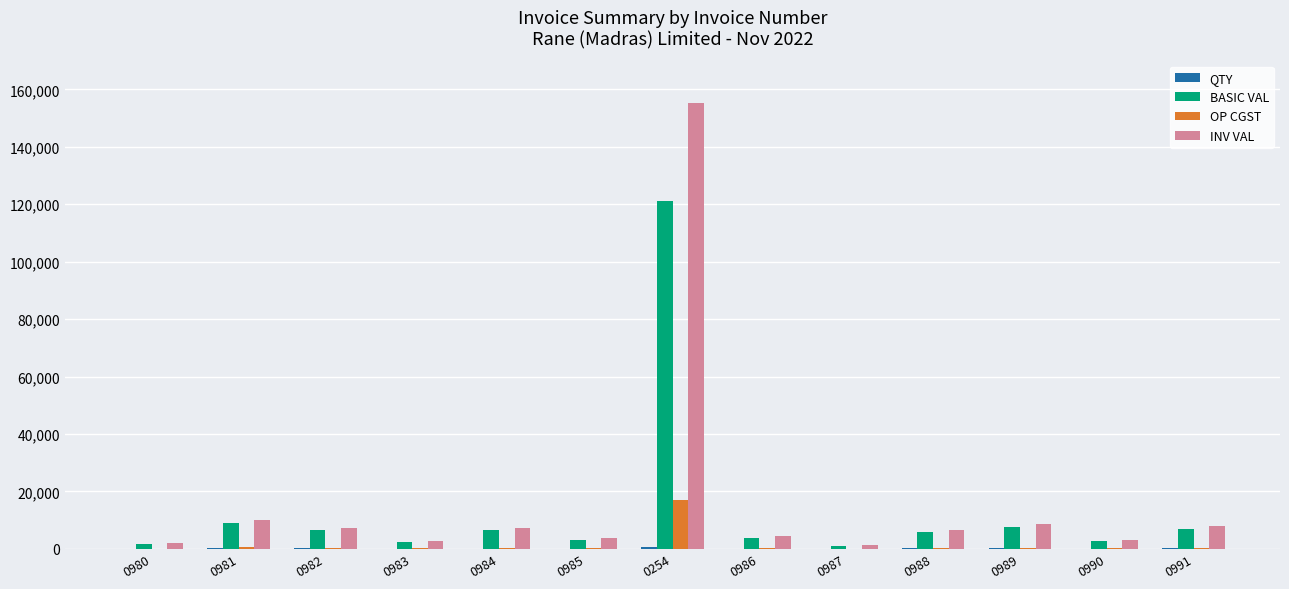

Which category has the highest value across all series?

0254